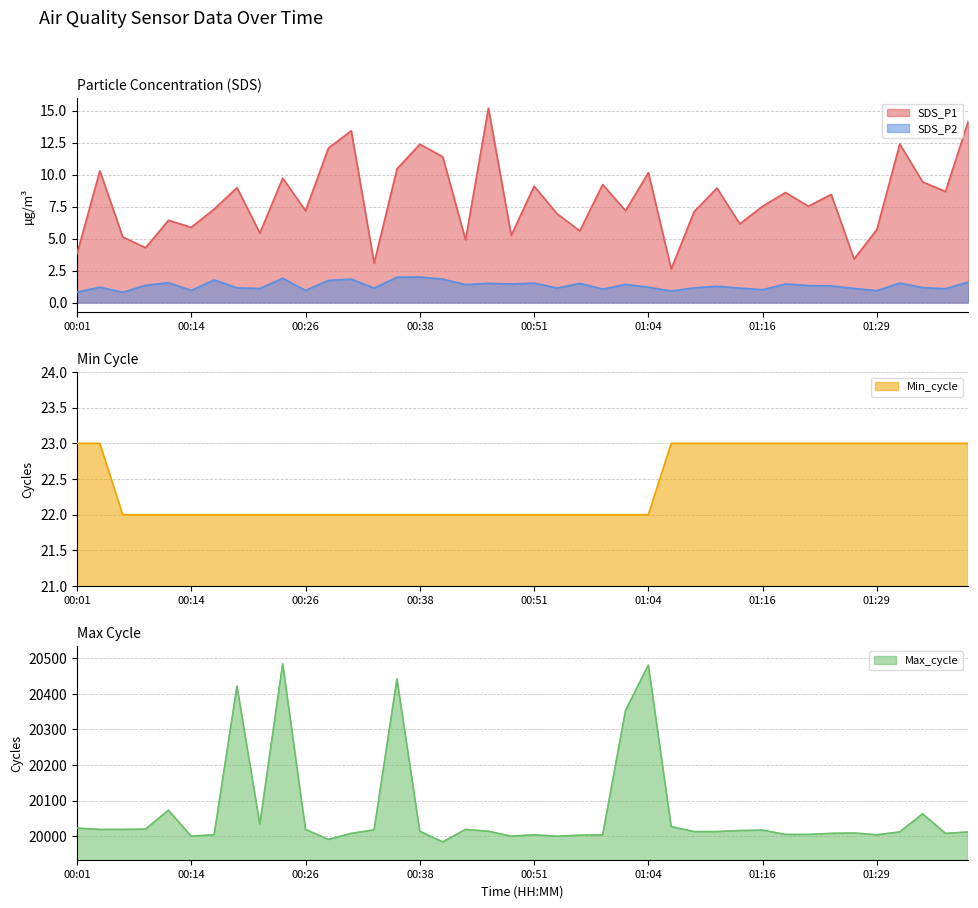

How many lines are shown in the chart?

4